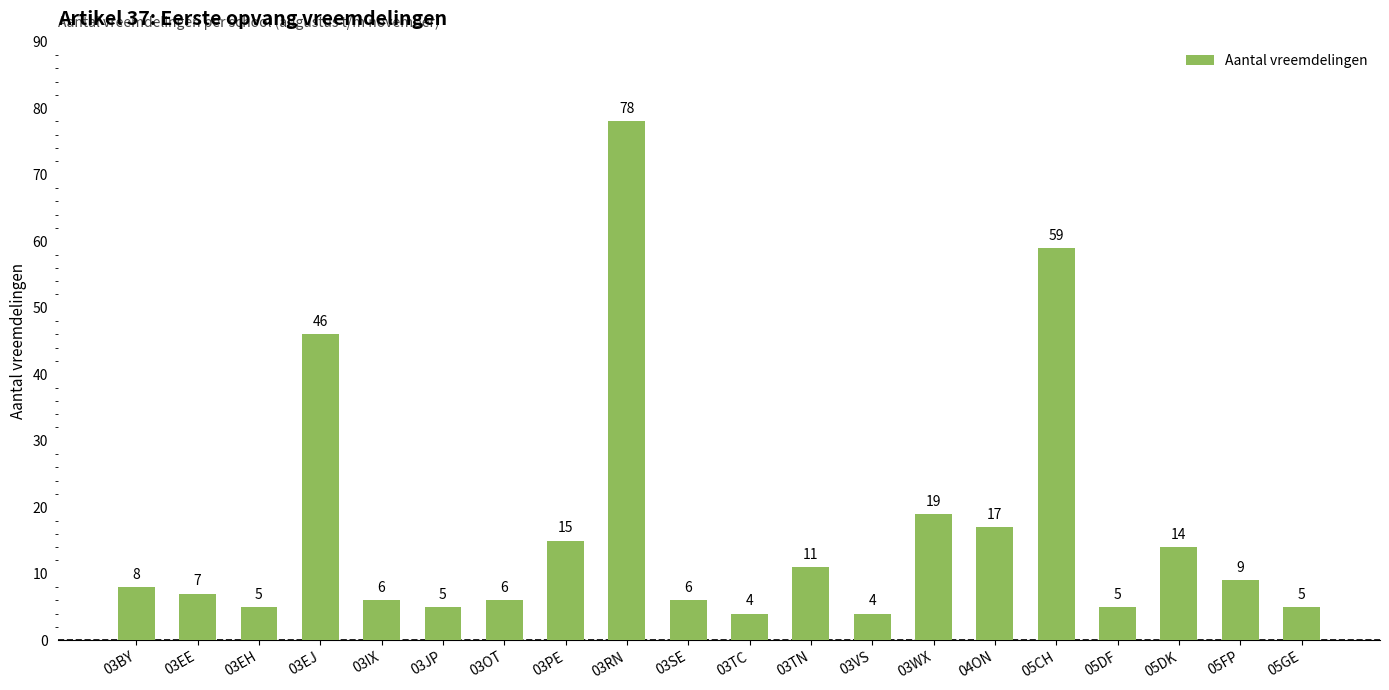

What is the change in value from 03EH to 03WX?

+14